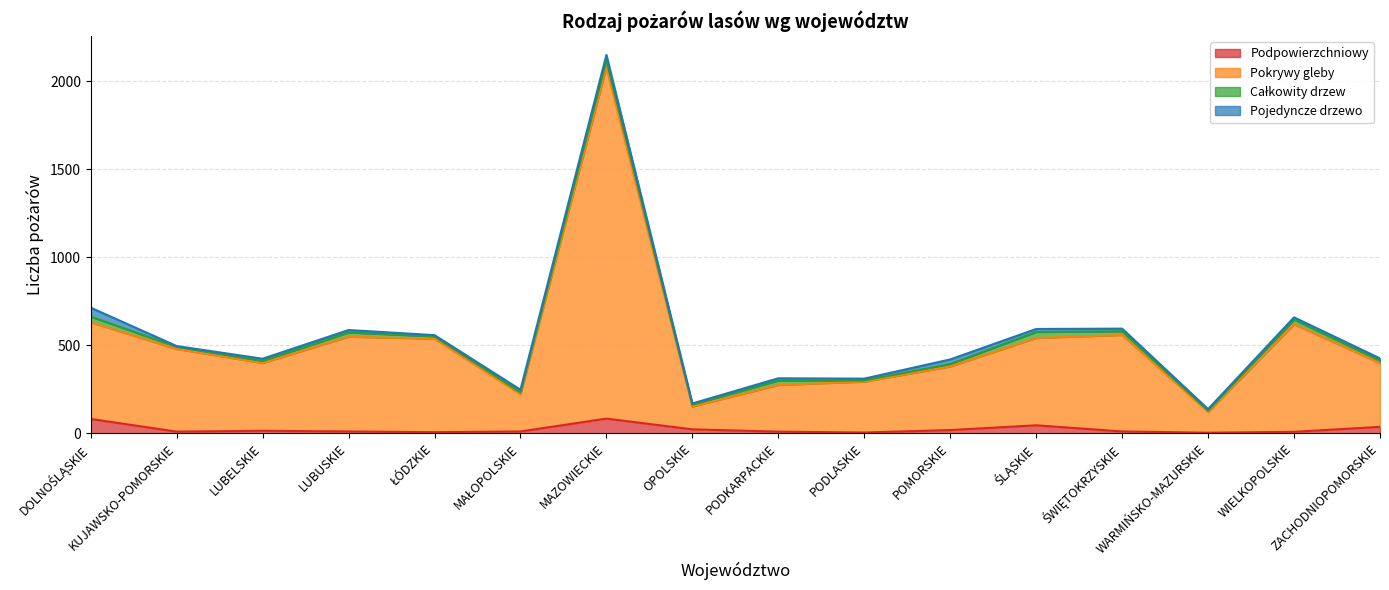

True or false: Pokrywy gleby and Podpowierzchniowy intersect in this chart.

False